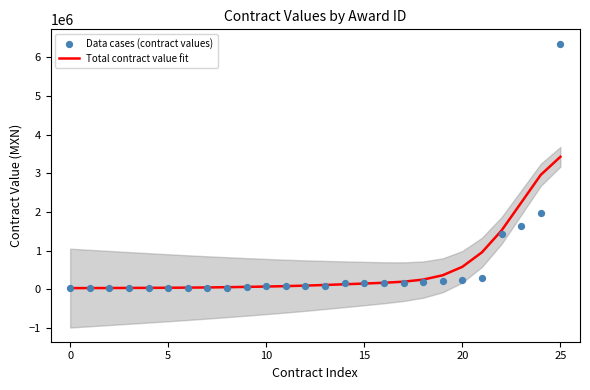

At how many categories does at least one series exceed 6099810?

1